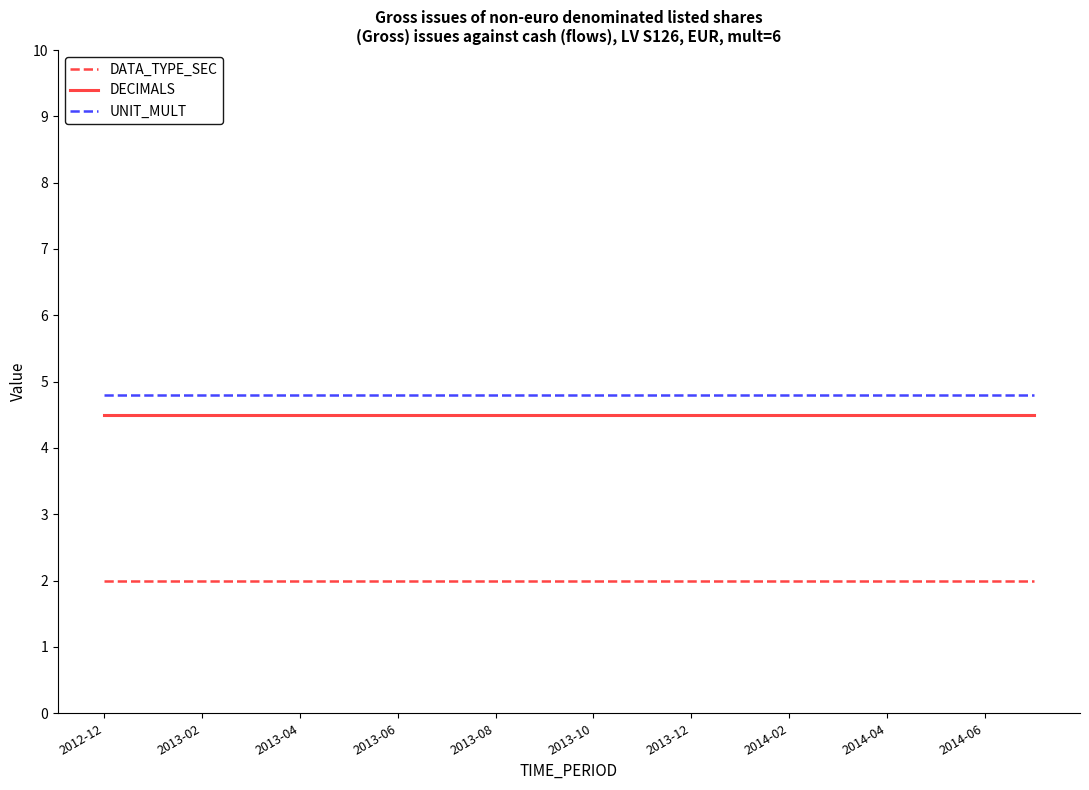

True or false: UNIT_MULT and DATA_TYPE_SEC intersect in this chart.

False